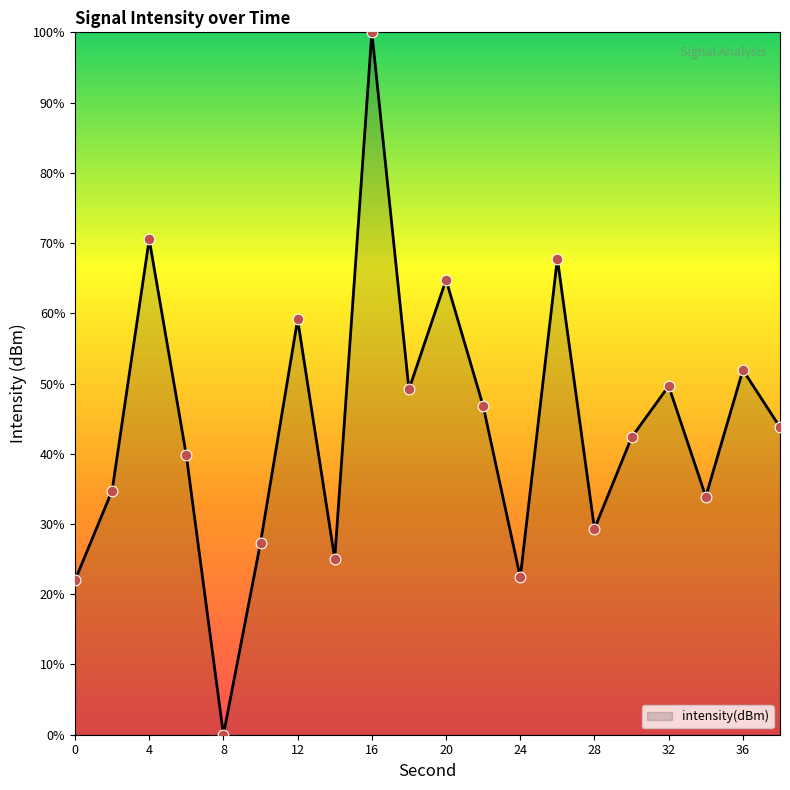

What is the maximum value shown in the chart?

100.0